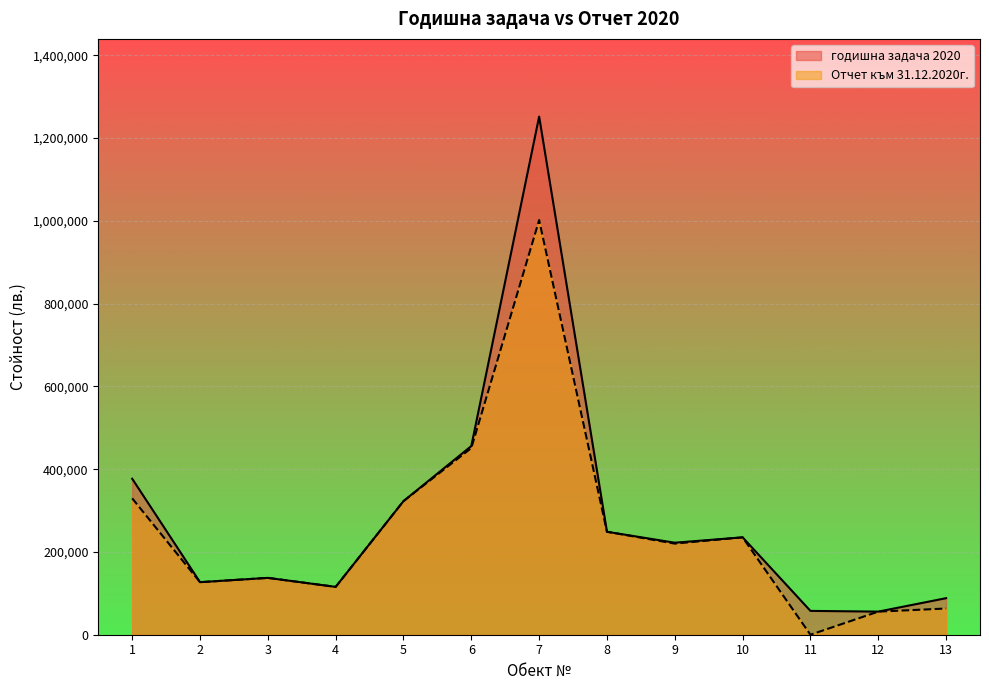

Reading left to right, list all the values displayed in this chart.

годишна задача 2020: 376802.0	126927.0	137316.0	115572.0	322736.0	455745.5	1251629.0	248701.0	222301.6	235225.0	57575.0	55812.0	88279.0
Отчет към 31.12.2020г.: 329475.0	126927.0	137316.0	115572.0	322736.0	450931.0	1001657.0	248699.0	220093.0	235225.0	0.0	55812.0	63308.0